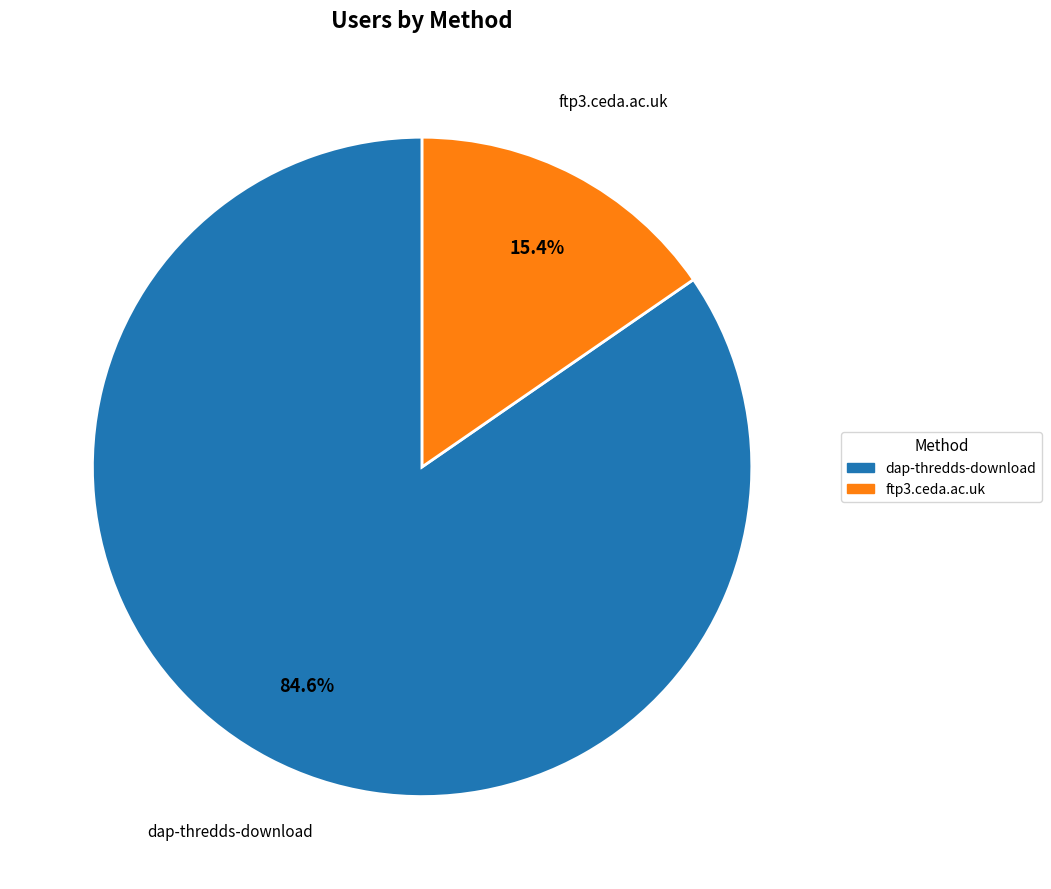

What is the ratio of the value at dap-thredds-download to the value at ftp3.ceda.ac.uk?

5.5